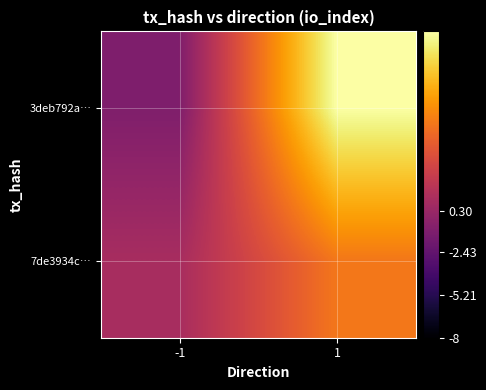

What is the total value across all series at 1?

18